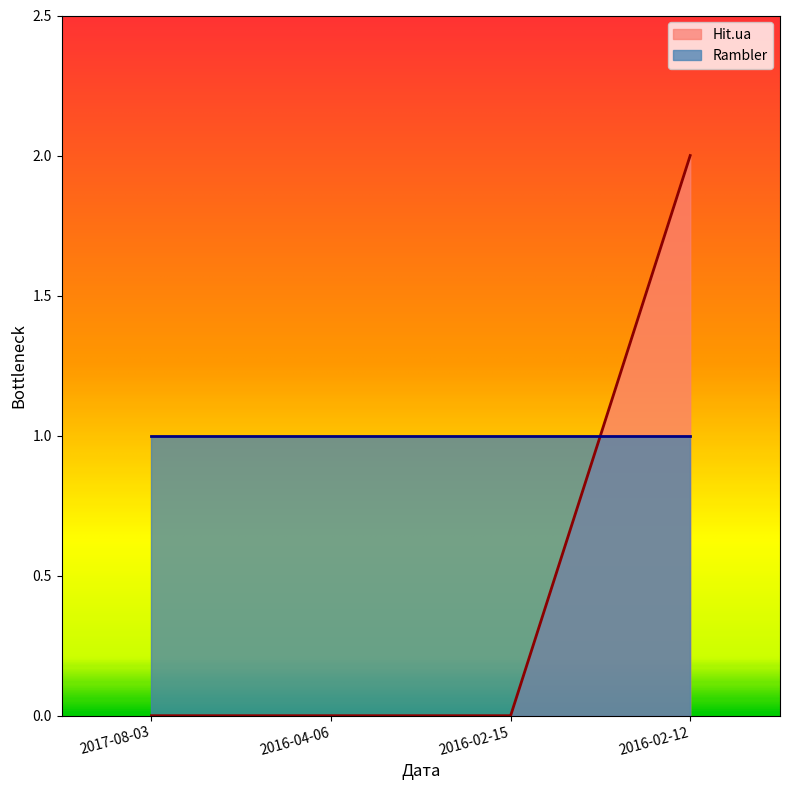

What is the value of the 4th point from the left?

2